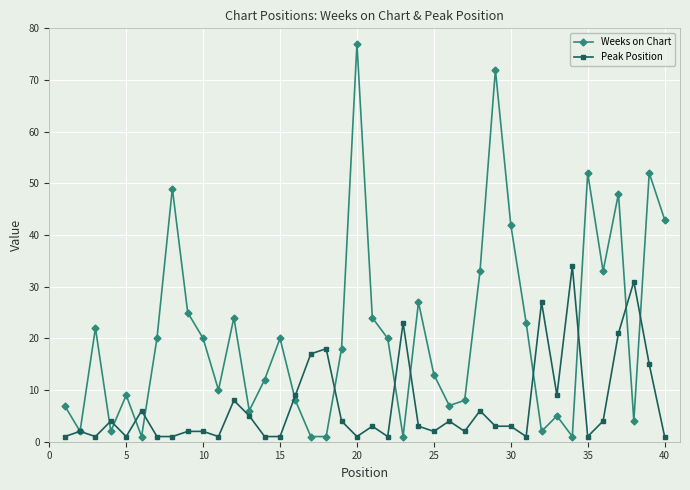

What is the maximum value for Peak Position?

34